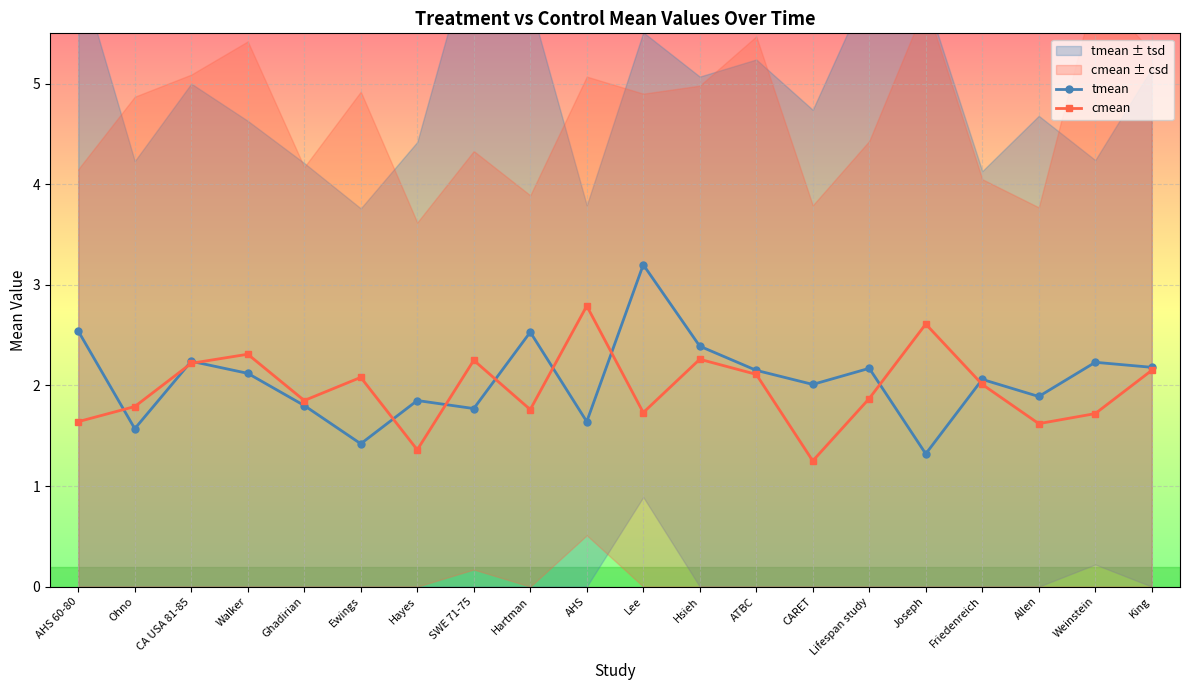

Reading left to right, transcribe all the data shown in this chart.

tmean: 2.5	1.6	2.2	2.1	1.8	1.4	1.9	1.8	2.5	1.6	3.2	2.4	2.1	2.0	2.2	1.3	2.1	1.9	2.2	2.2
cmean: 1.6	1.8	2.2	2.3	1.9	2.1	1.4	2.2	1.8	2.8	1.7	2.3	2.1	1.2	1.9	2.6	2.0	1.6	1.7	2.1